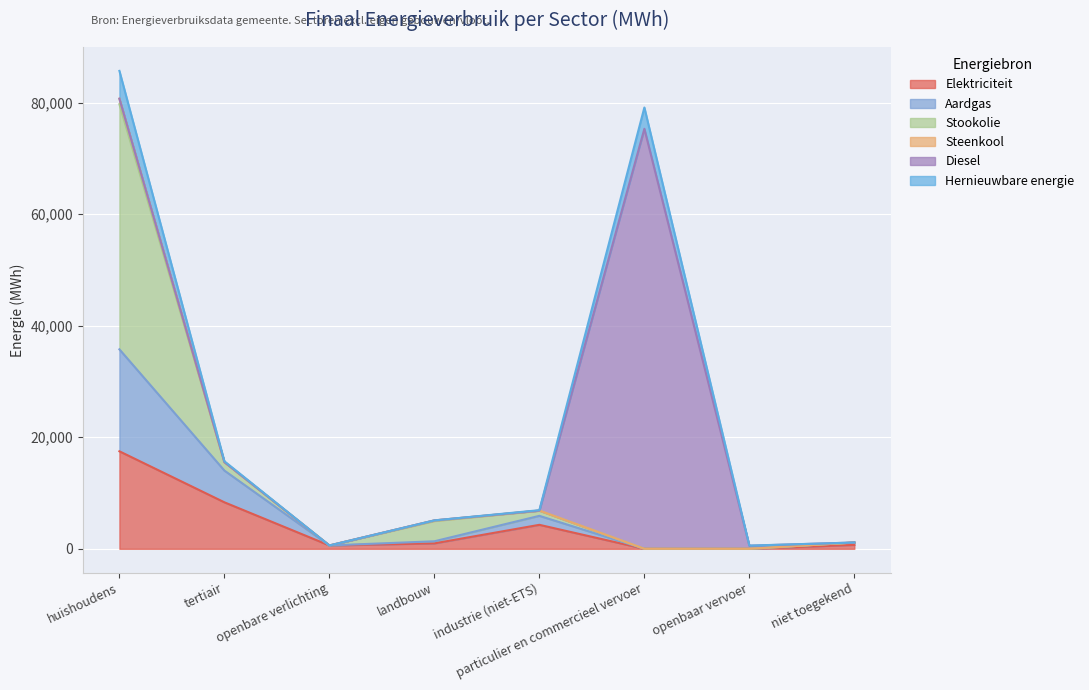

True or false: Hernieuwbare energie and Stookolie intersect in this chart.

False